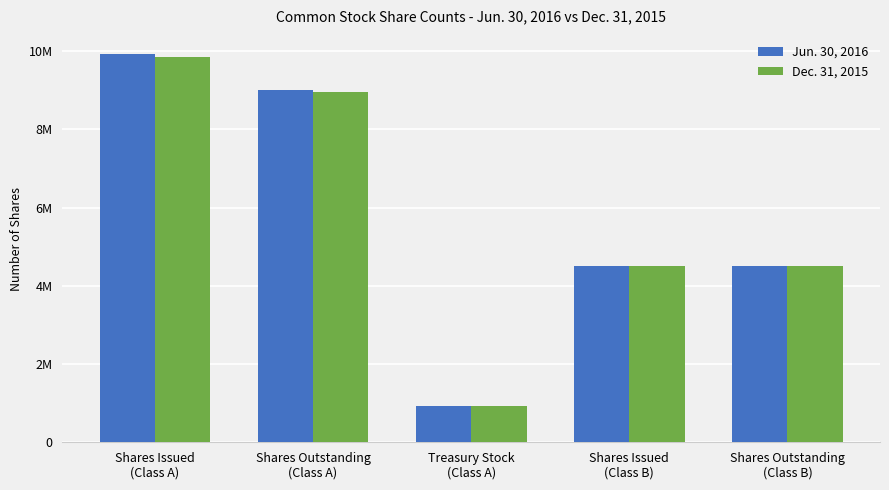

Rank the categories by Dec. 31, 2015 value from lowest to highest.

Treasury Stock
(Class A), Shares Issued
(Class B), Shares Outstanding
(Class B), Shares Outstanding
(Class A), Shares Issued
(Class A)